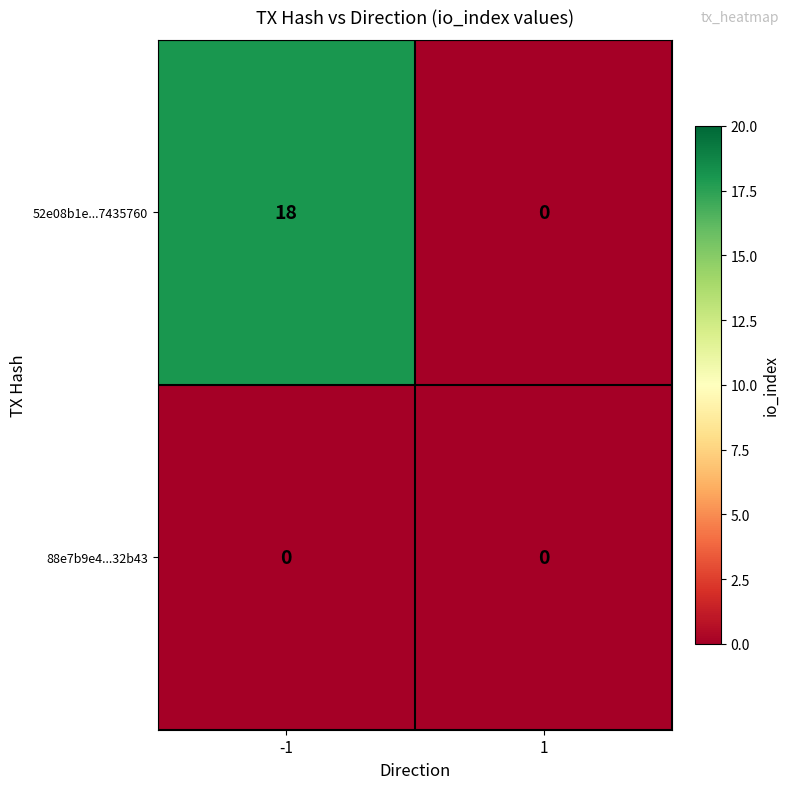

Rank the series by their maximum value, from lowest to highest.

88e7b9e4...32b43, 52e08b1e...7435760